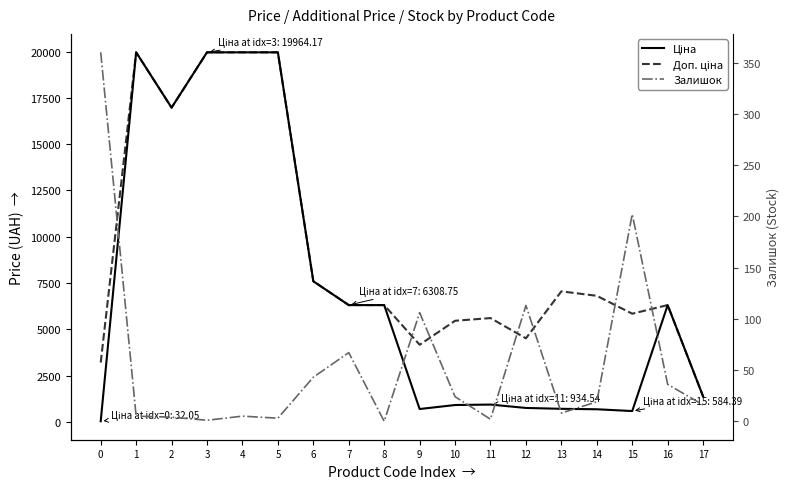

Which series changed the most between 11 and 16?

Ціна